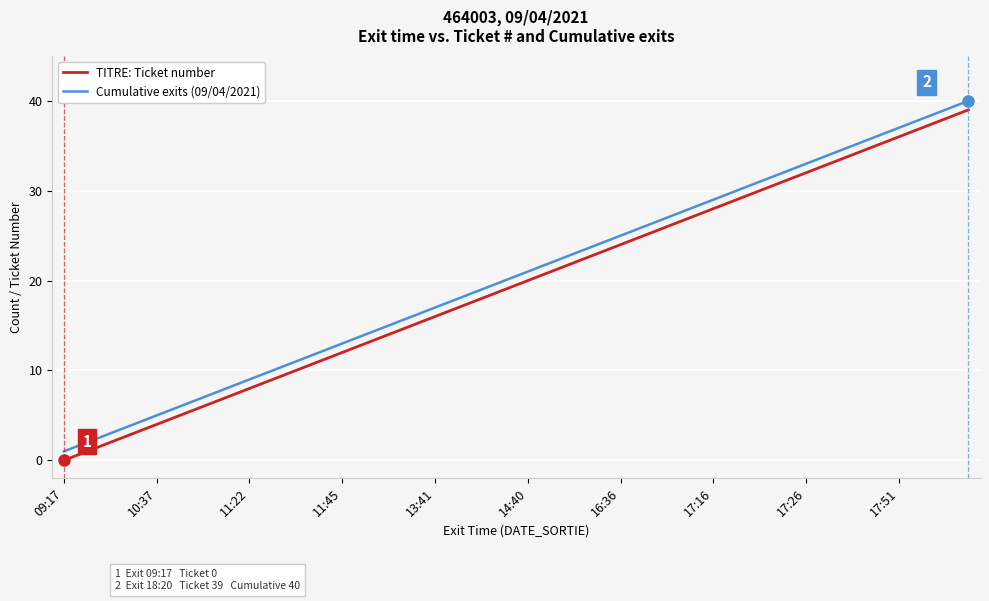

What is the maximum value shown in the chart?

40